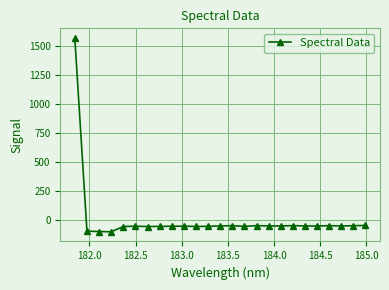

How many negative values are there?

24